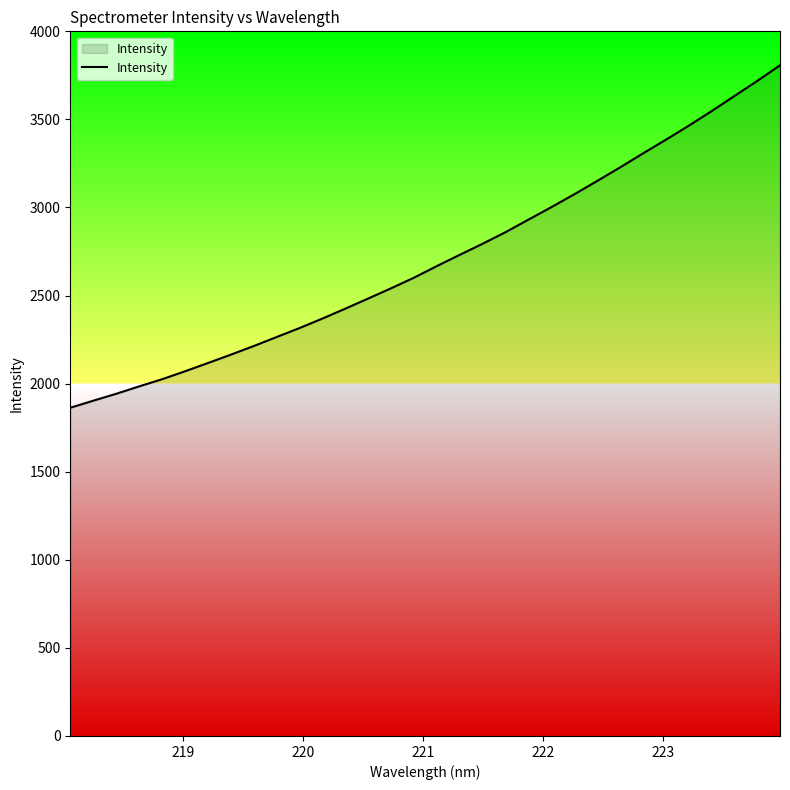

What is the sum of all values?

86576.1